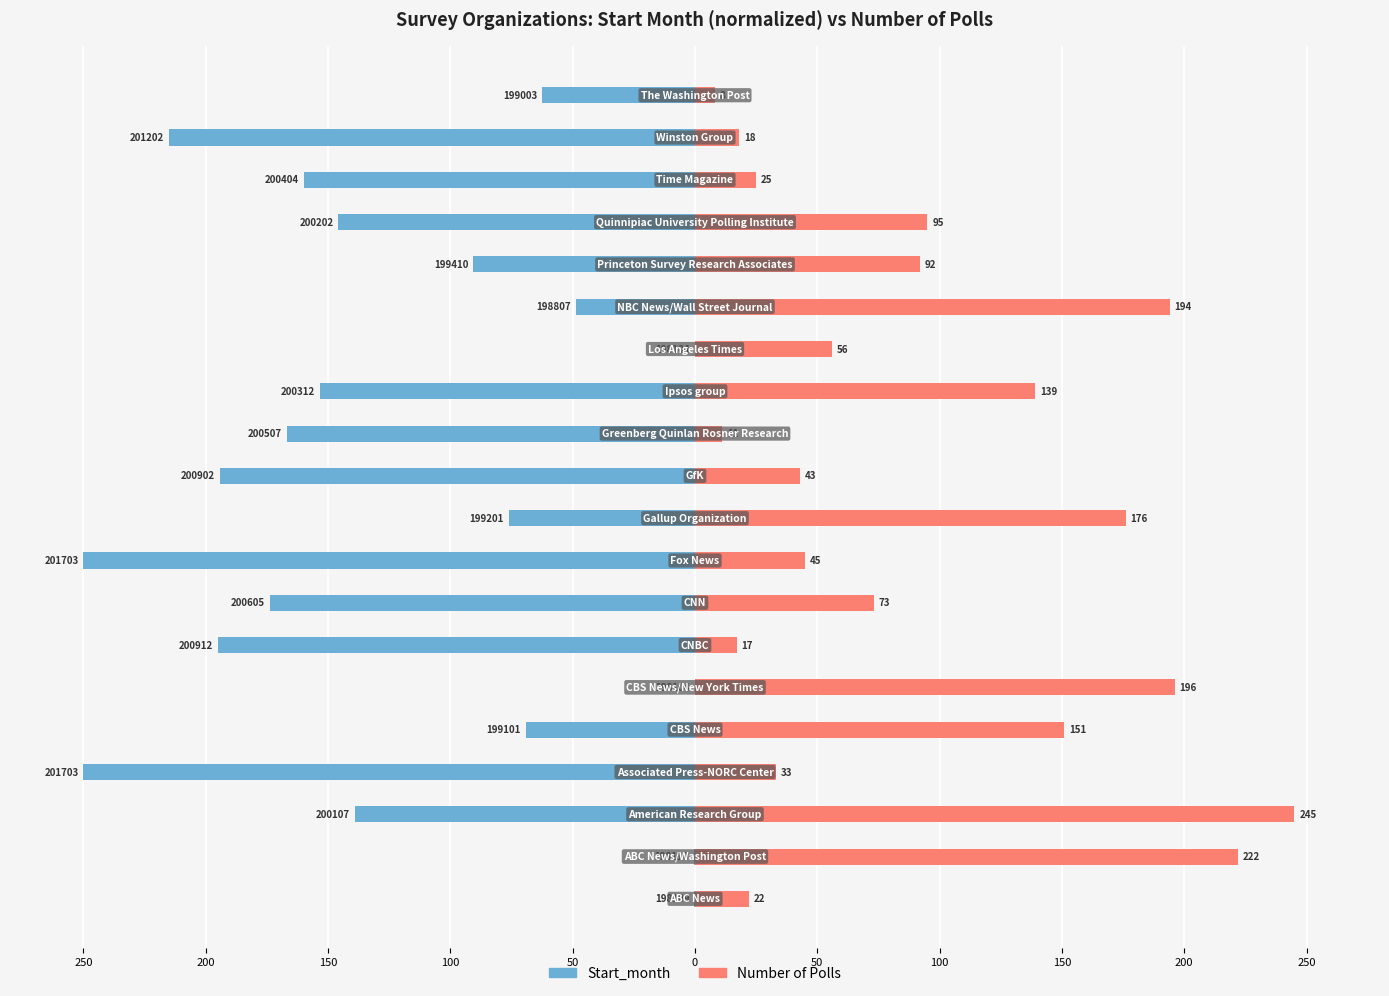

Reading left to right, transcribe all the data shown in this chart.

Start_month (normalized): -0.3	-0.4	-139.1	-250.0	-69.3	0.0	-195.1	-173.7	-250.0	-76.2	-194.4	-166.9	-153.4	0.0	-48.8	-90.7	-145.7	-159.8	-215.2	-62.4
Number: 22.0	222.0	245.0	33.0	151.0	196.0	17.0	73.0	45.0	176.0	43.0	11.0	139.0	56.0	194.0	92.0	95.0	25.0	18.0	8.0